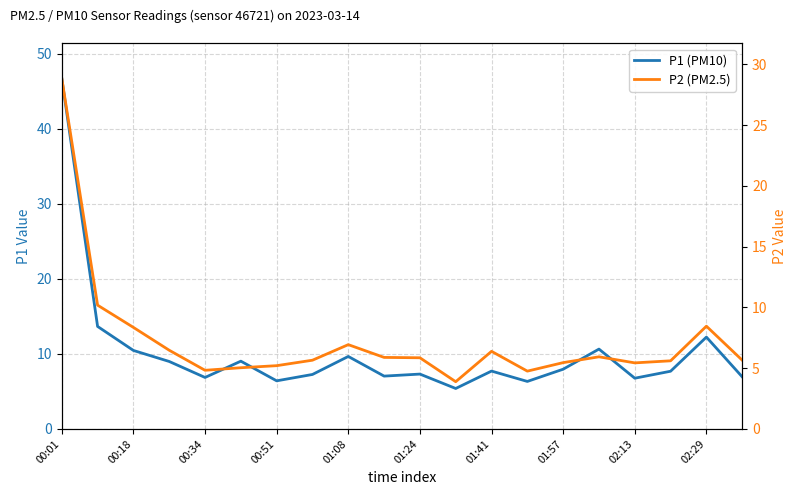

True or false: P1 (PM10) and P2 (PM2.5) intersect in this chart.

False